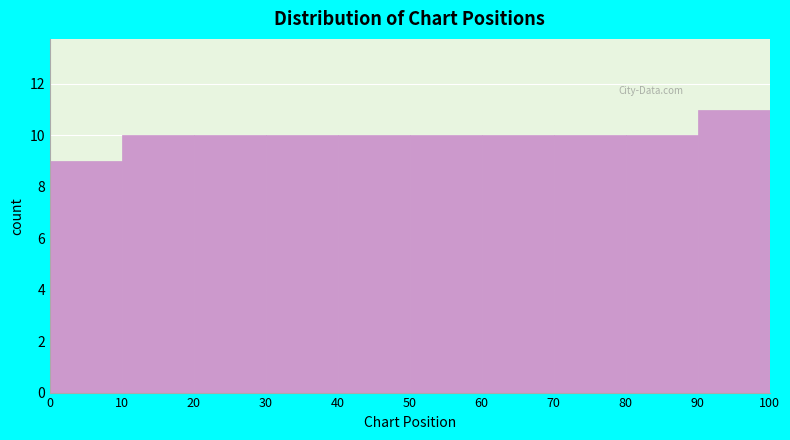

What is the height of the bar covering 20 to 30 on the x-axis? The values are not printed on the chart, so give them approximately, as read against the axis.

10